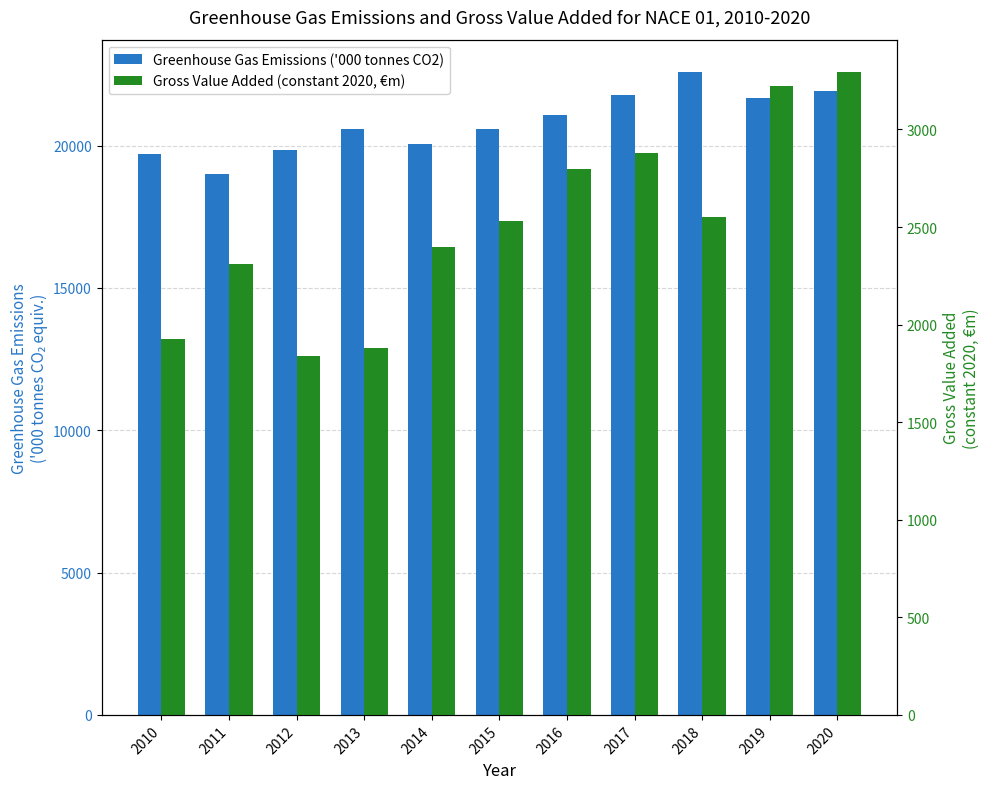

Between 2017 and 2010, which is larger?

2017